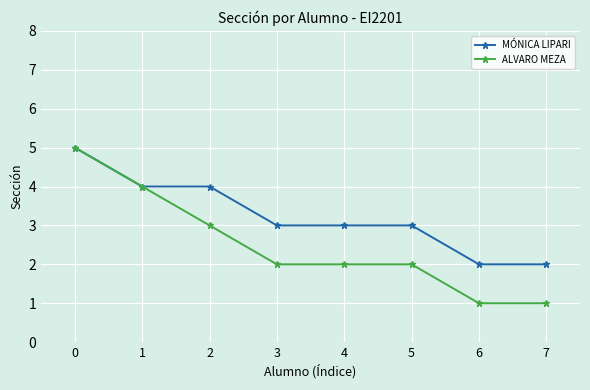

What is the sum of all ALVARO MEZA values?

20